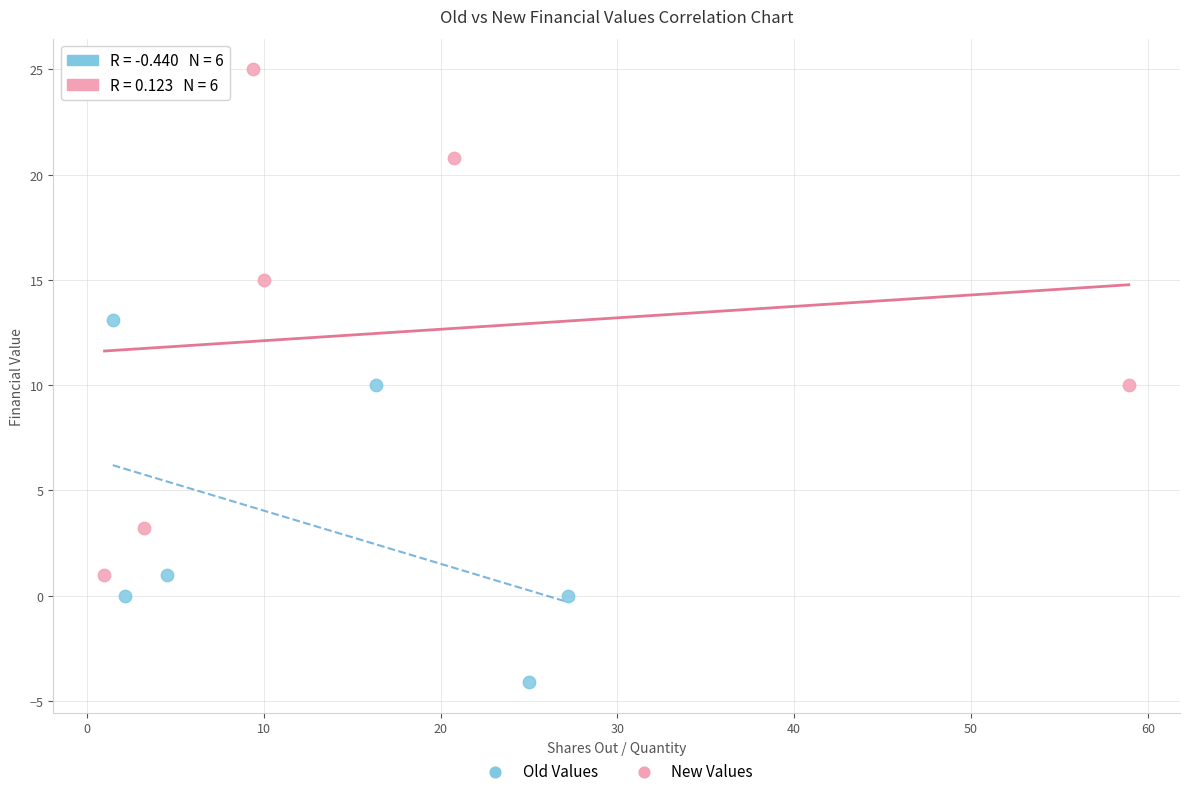

Which series reaches the maximum Y coordinate?

New Values